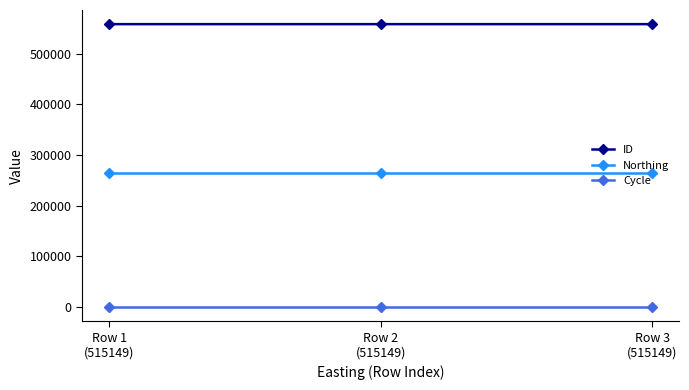

What position from the right is Row 3
(515149)?

1